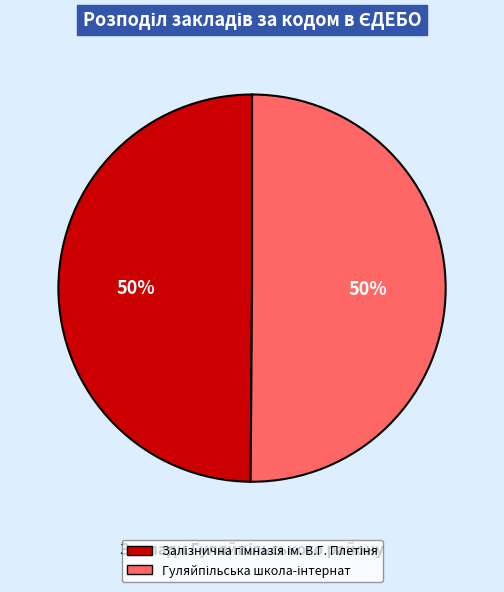

To the nearest percent, what is the average slice percentage?

50%